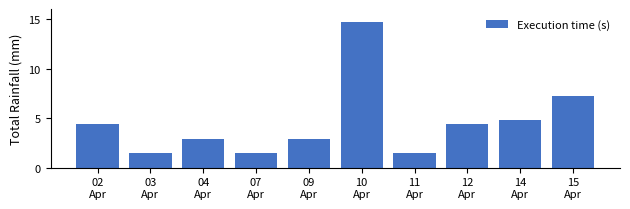

Reading right to left, transcribe all the data shown in this chart.

7.2	4.8	4.4	1.5	14.7	2.9	1.5	2.9	1.5	4.4